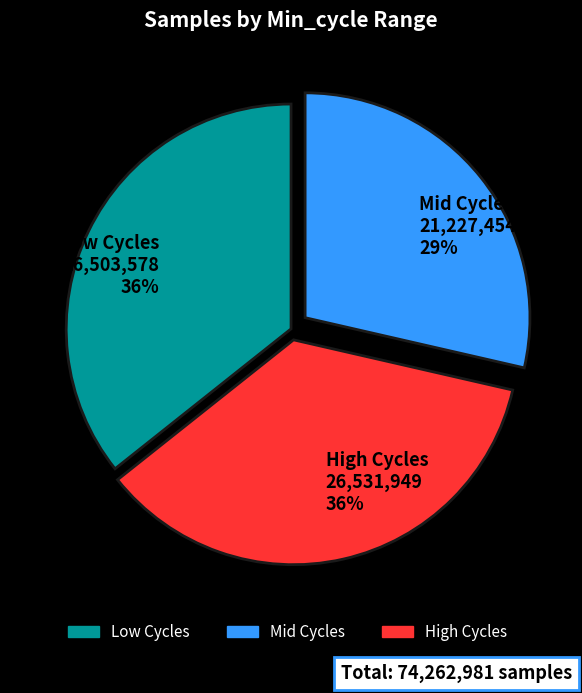

What is the ratio of the value at Mid Cycles 21,227,454 29% to the value at High Cycles 26,531,949 36%?

0.8